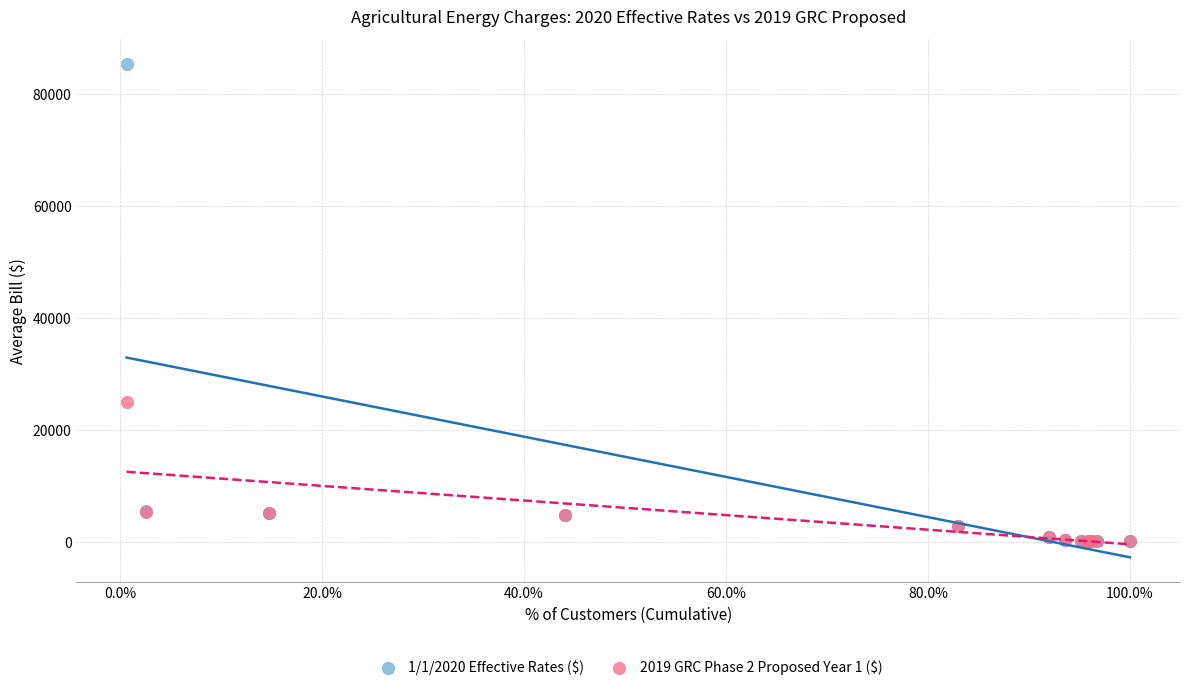

Across all series, what Y value is closest to 42702?

24952.3